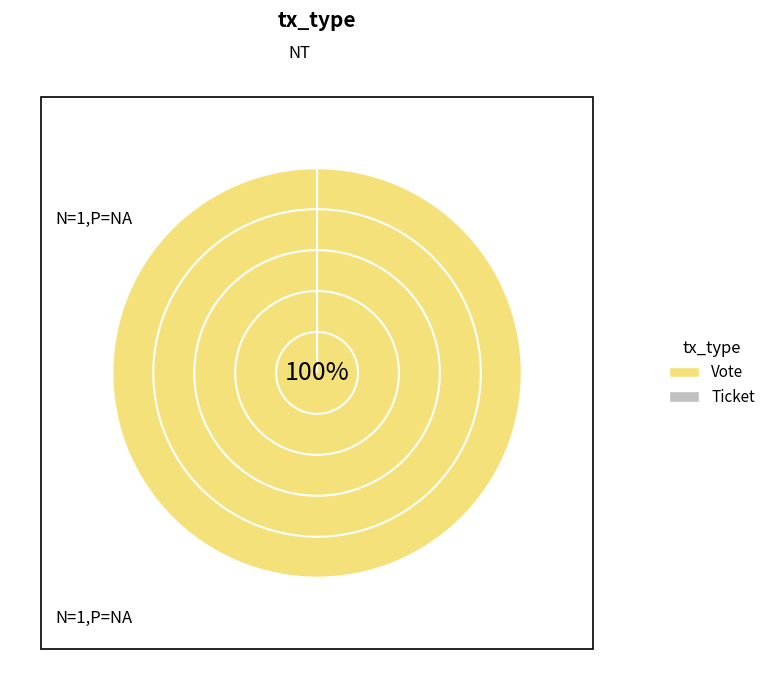

What percentage is the Vote slice, to the nearest percent?

100%